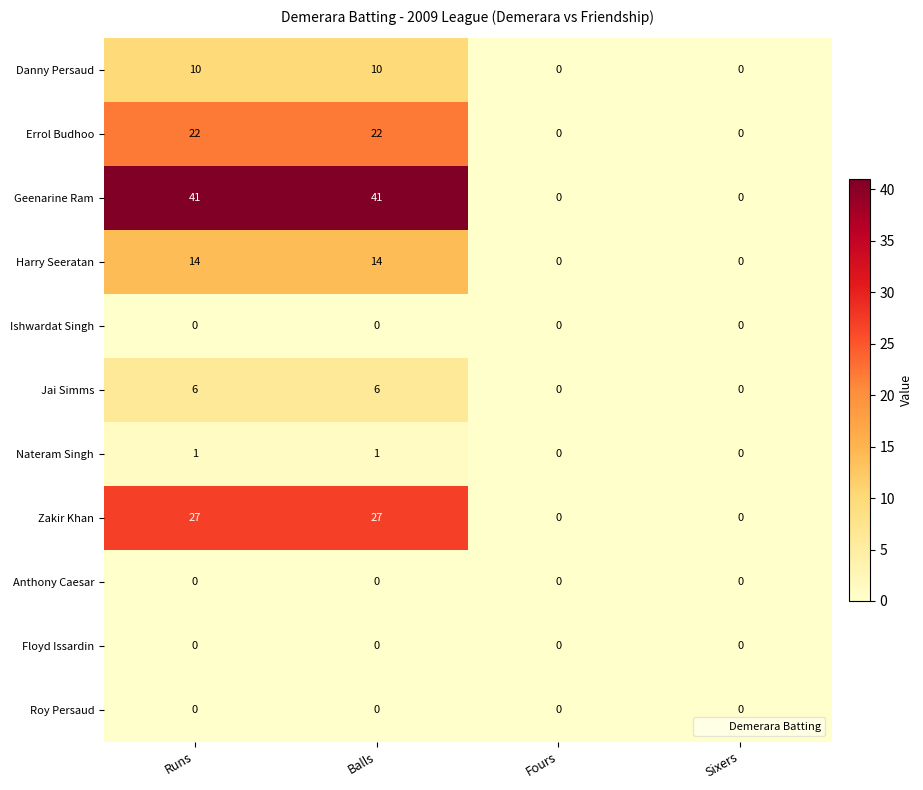

What value does the Harry Seeratan series have at Runs?

14